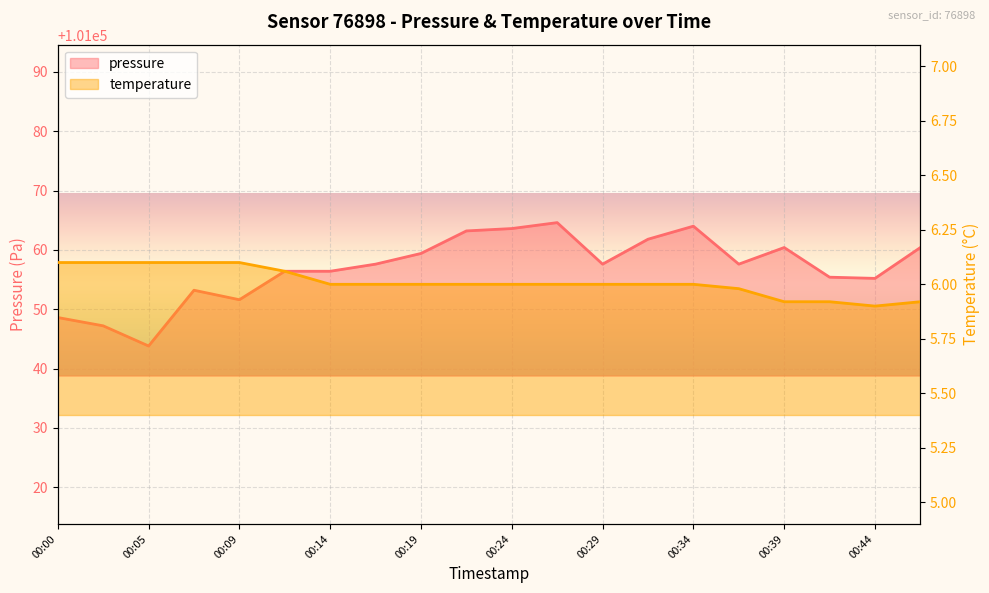

How many interior local valleys does the temperature series have?

1